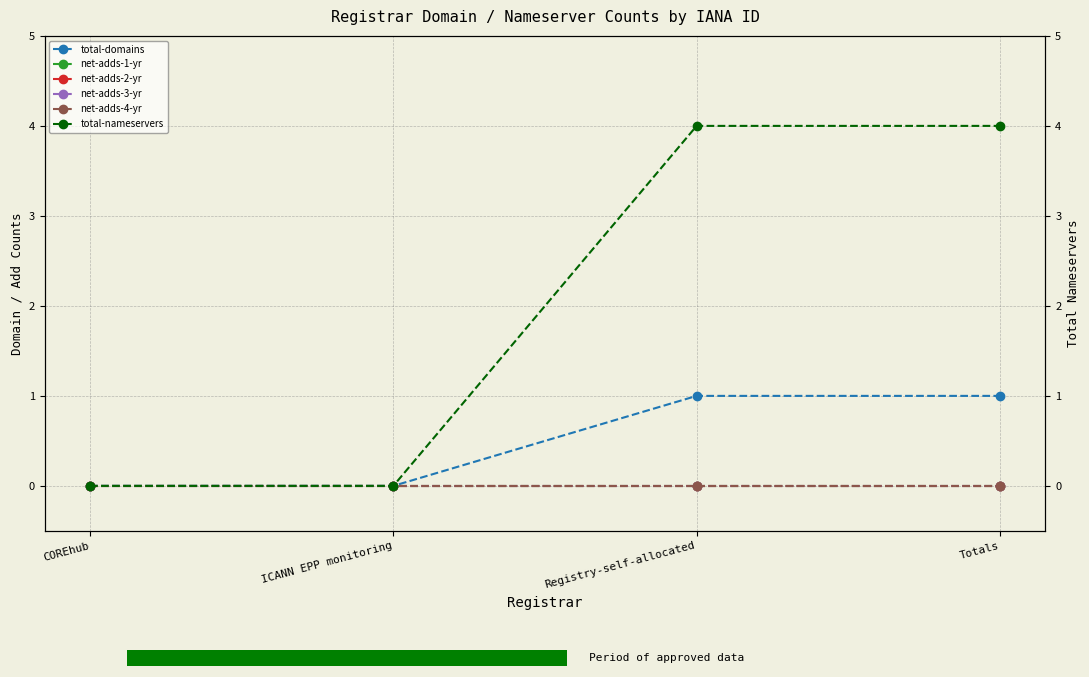

What is the total value across all series at Registry-self-allocated?

5